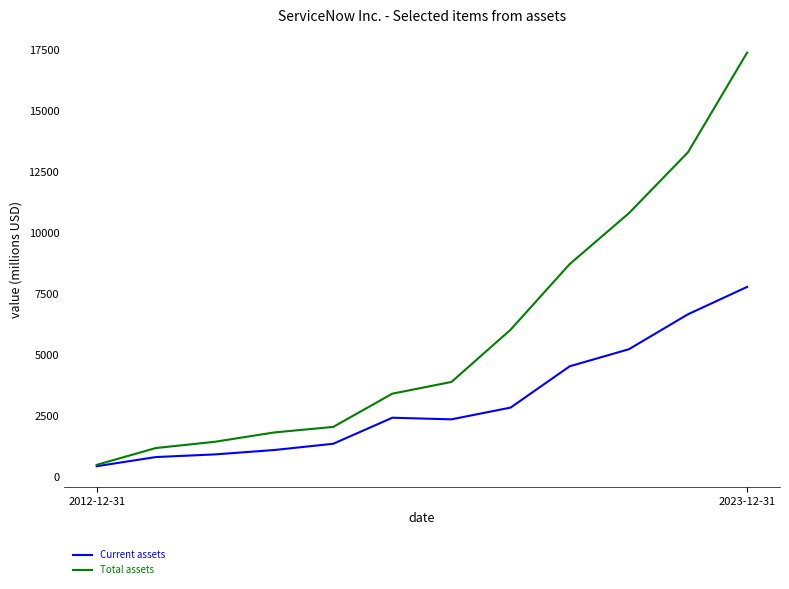

Which series has the widest spread of values?

Total assets